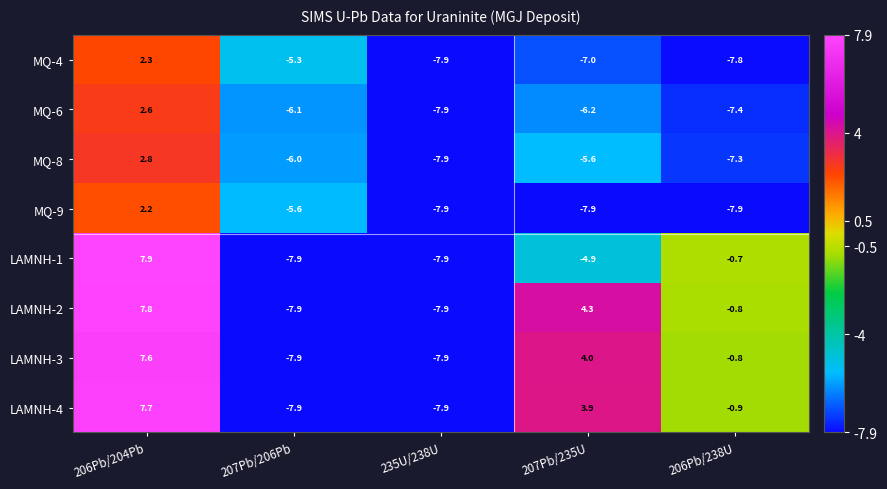

Which label corresponds to the largest value in the chart?

206Pb/204Pb